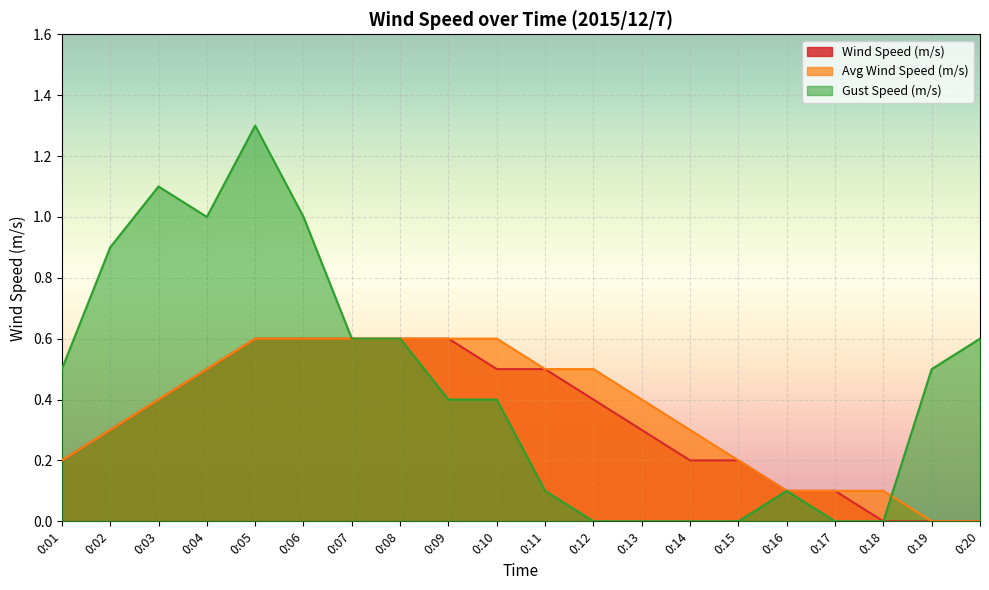

What is the highest value of the Wind Speed (m/s) series?

0.6